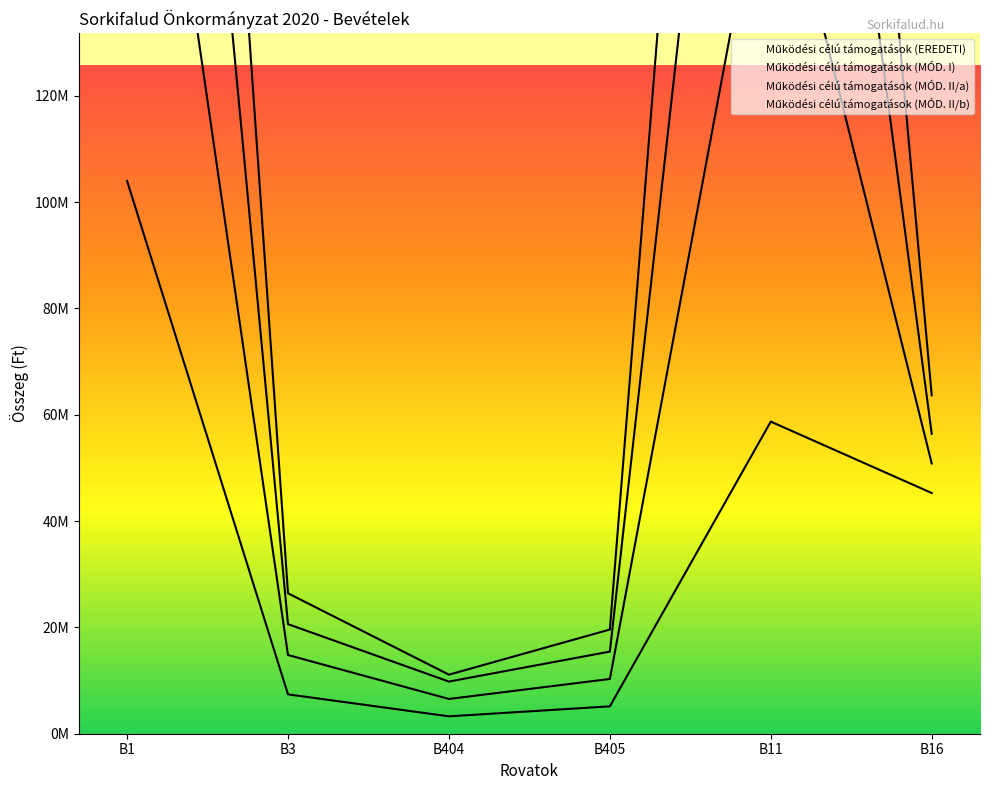

What position from the right is B1?

6